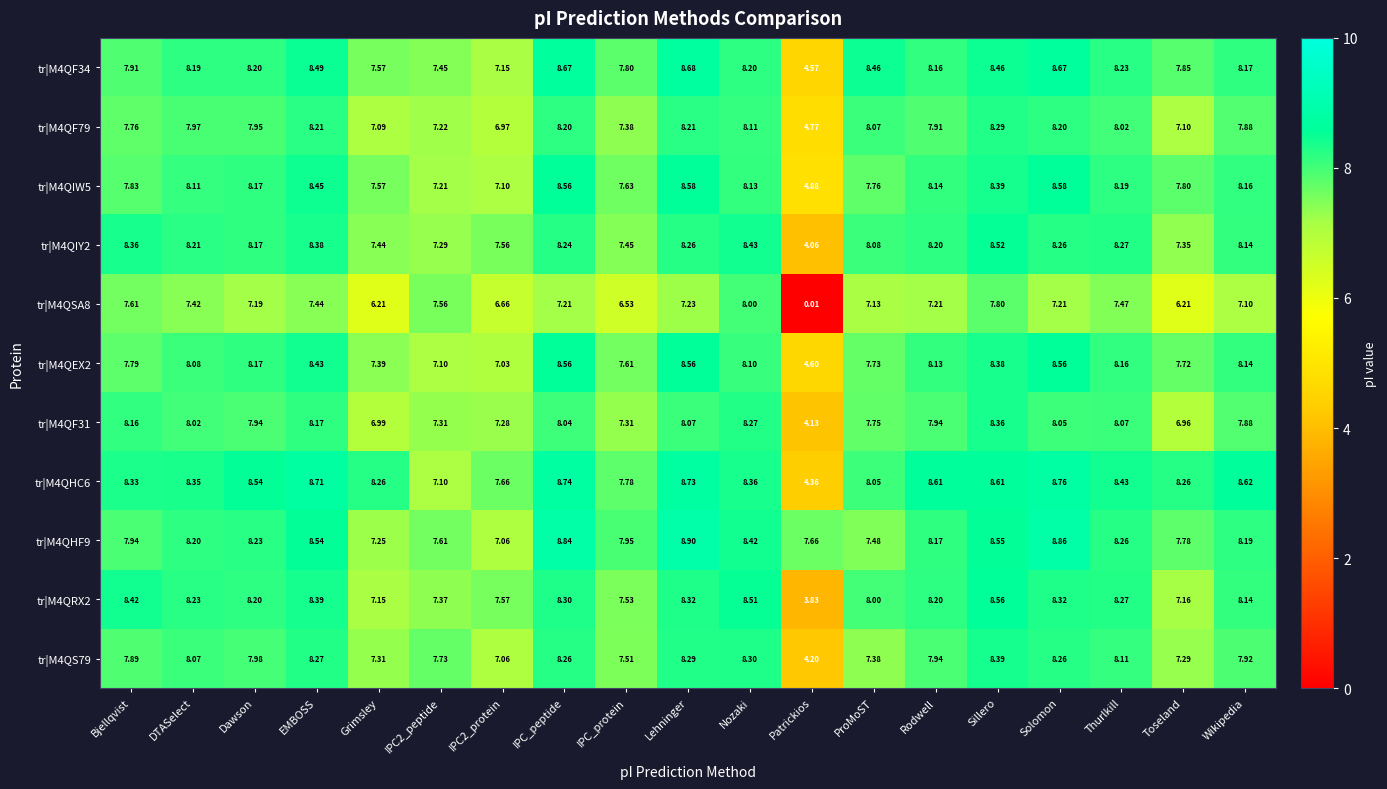

Where does the tr|M4QIW5 series first go above 8?

DTASelect